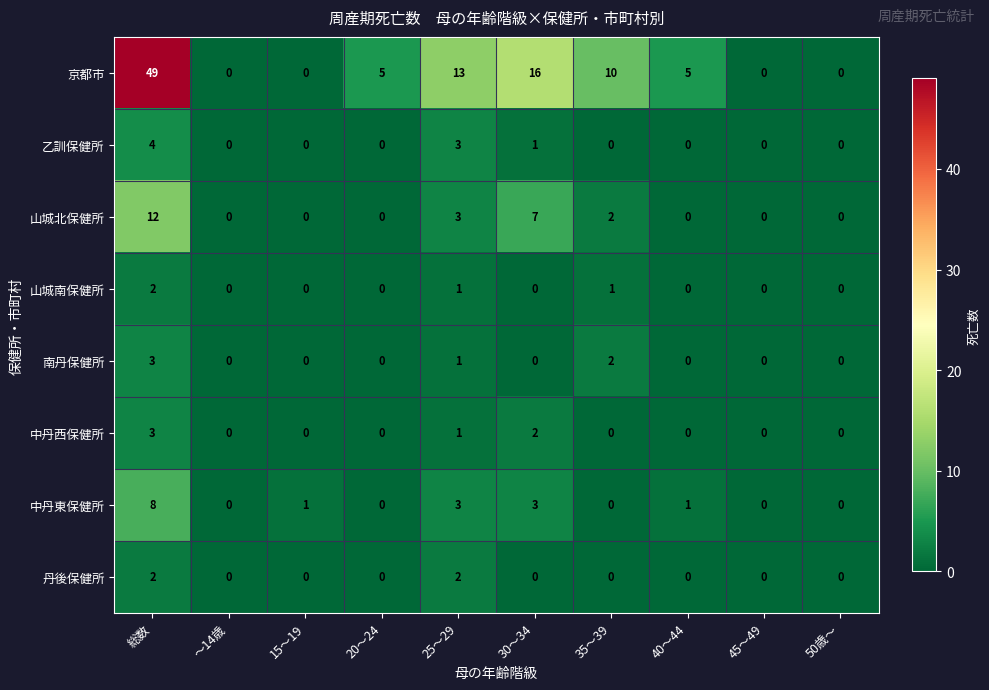

The 山城南保健所 series shows 0 at 35～39. True or false?

False